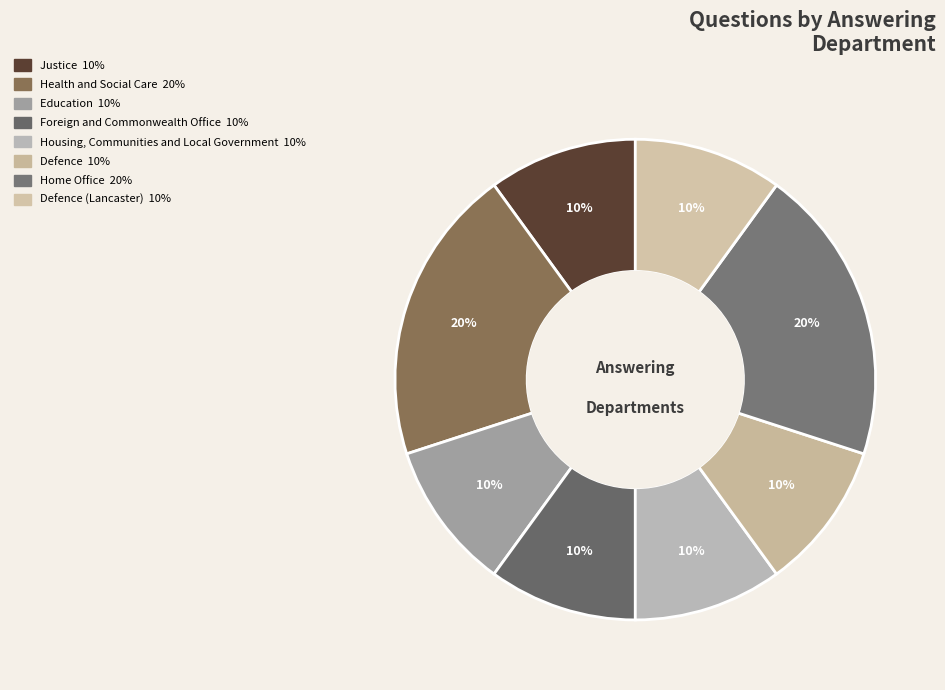

How many slices are in this pie chart?

8